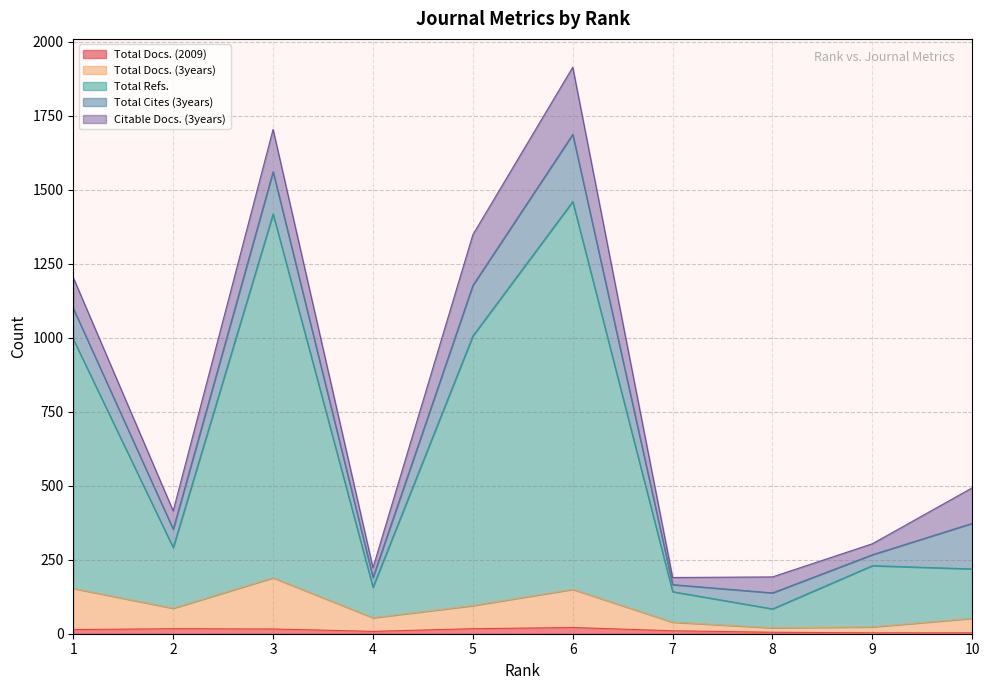

What is the sum of all Citable Docs. (3years) values?

975